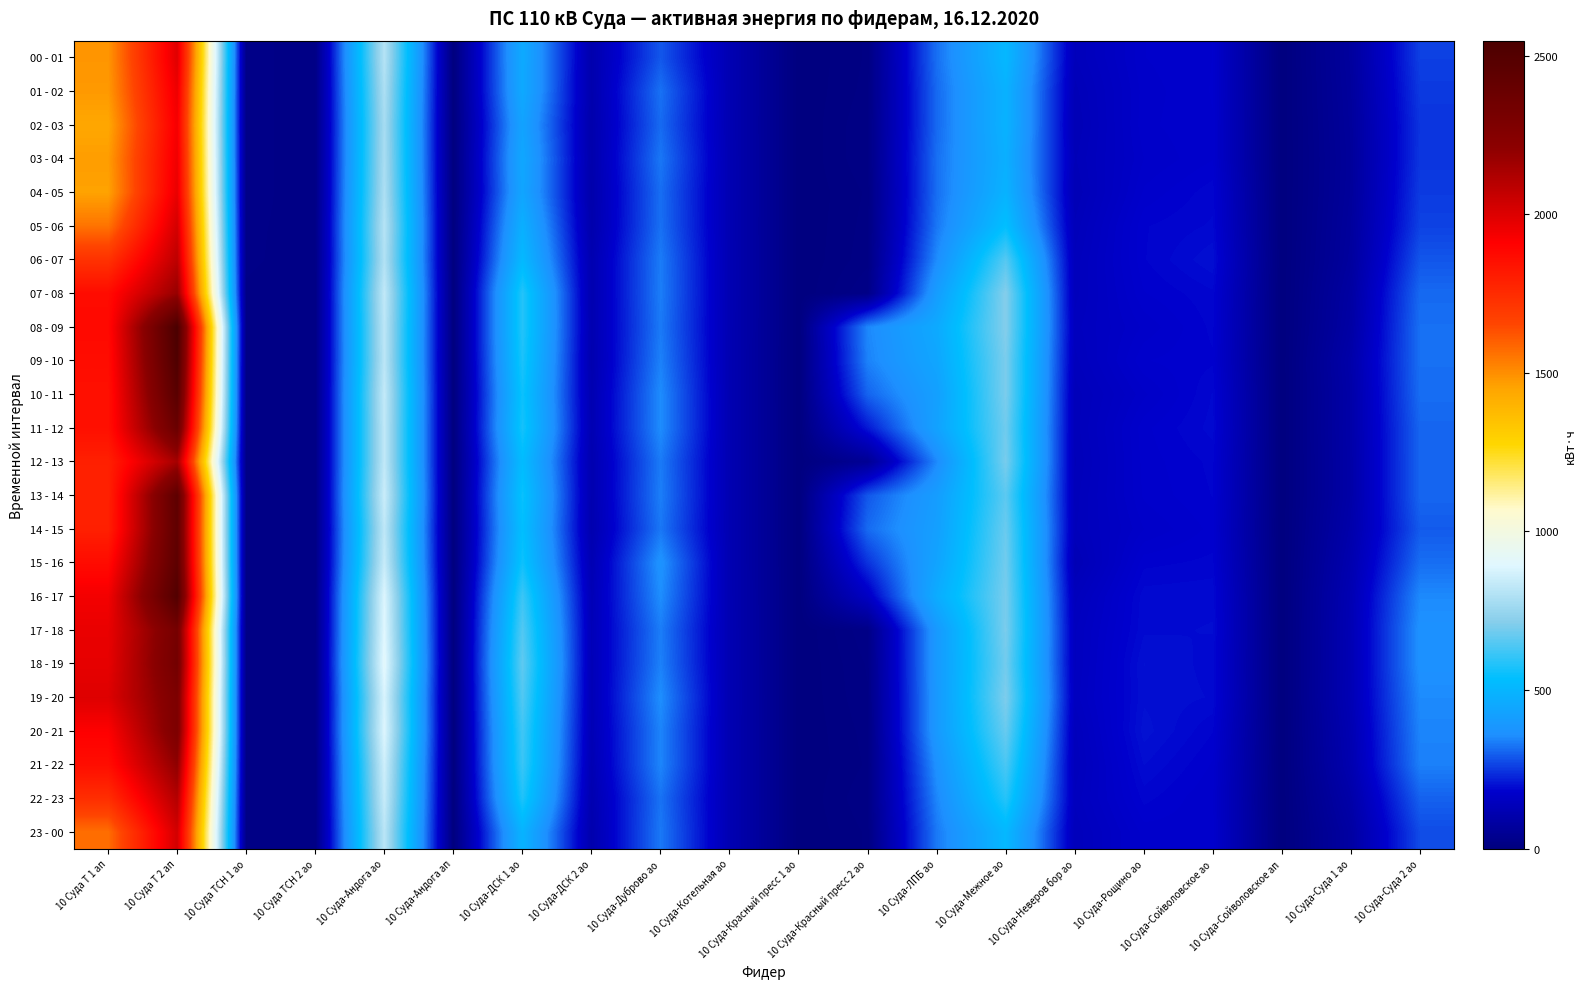

Which series changed the most between 10 Суда-Красный пресс 1 ао and 10 Суда-Сойволовское ао?

06 - 07